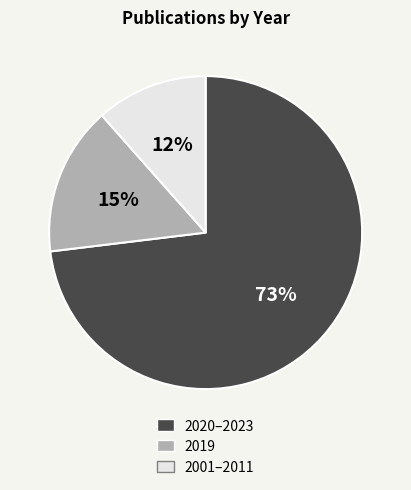

To the nearest percent, what portion does 2001–2011 represent?

12%